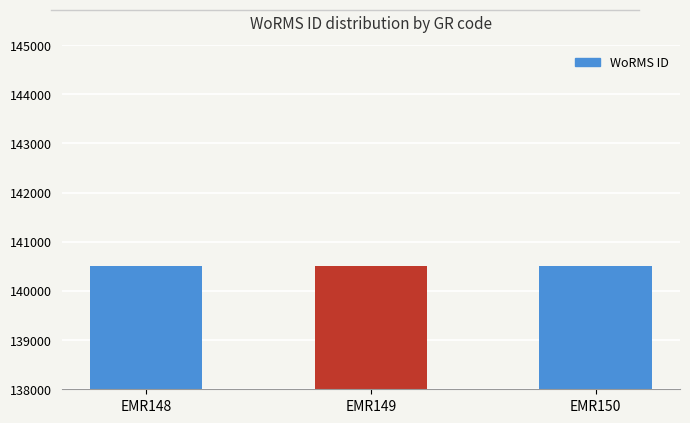

Approximately how many times larger is the value at EMR148 compared to EMR149?

1.0